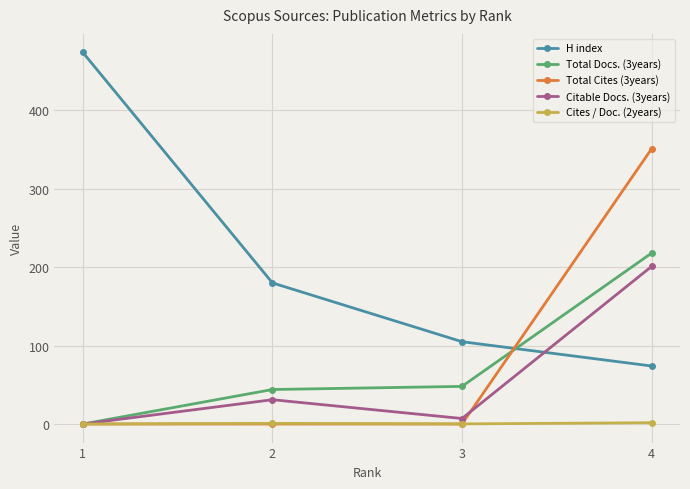

List the series in order of their peak value, highest first.

H index, Total Cites (3years), Total Docs. (3years), Citable Docs. (3years), Cites / Doc. (2years)